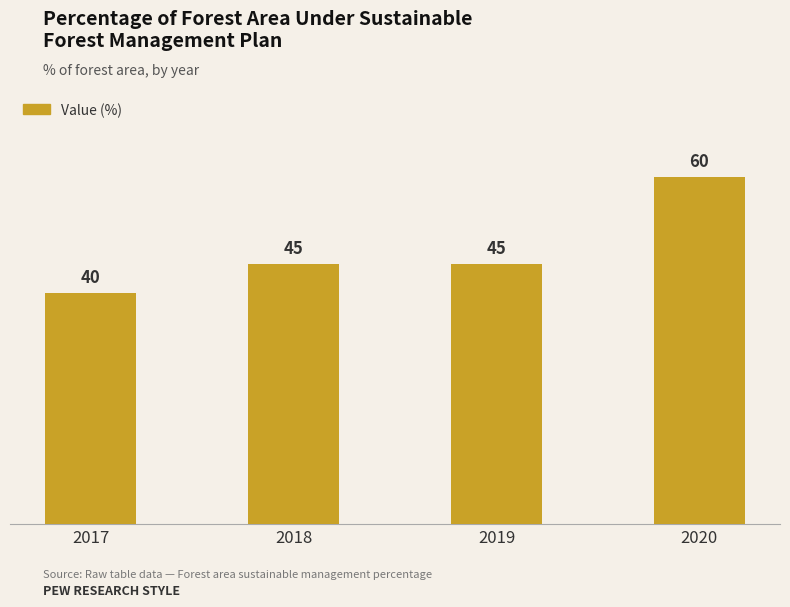

Approximately how many times larger is the value at 2020 compared to 2019?

1.3